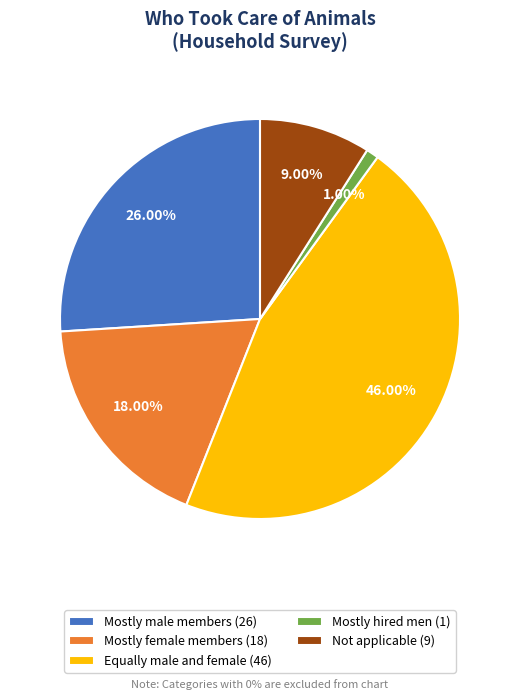

Is there any slice that represents more than half of the pie?

No